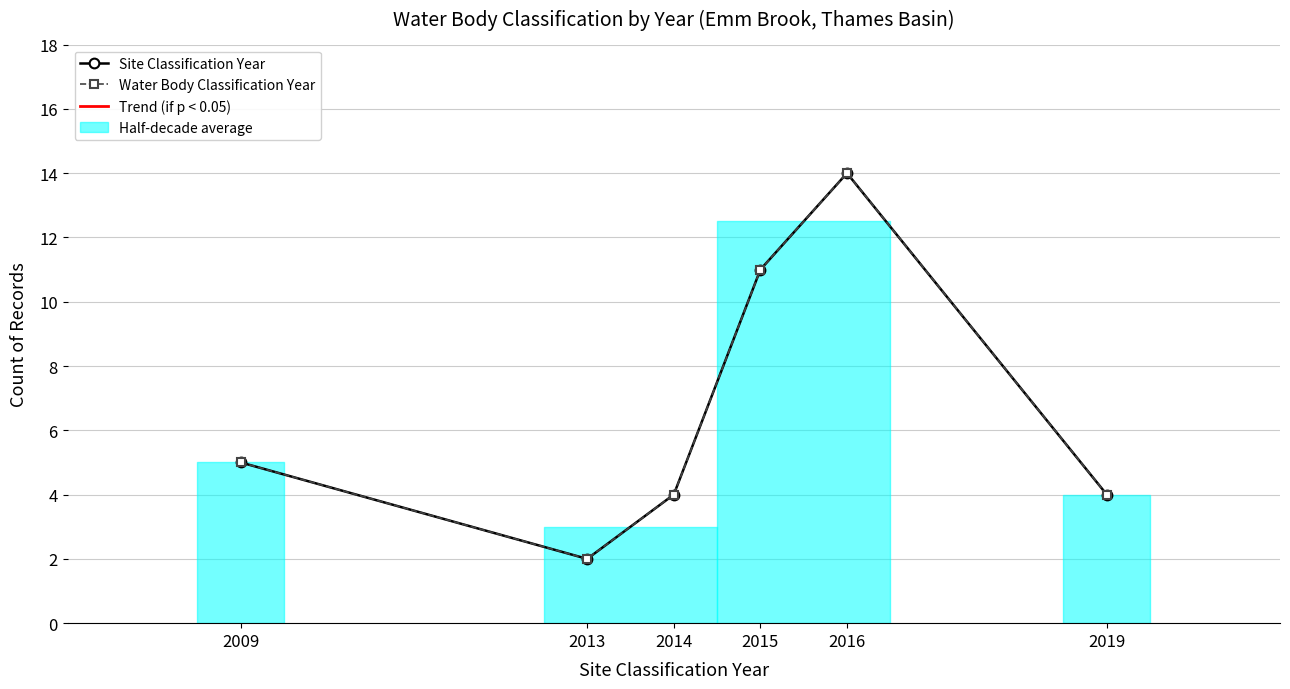

What is the value of the Water Body Classification Year point at the 1st from the left?

5